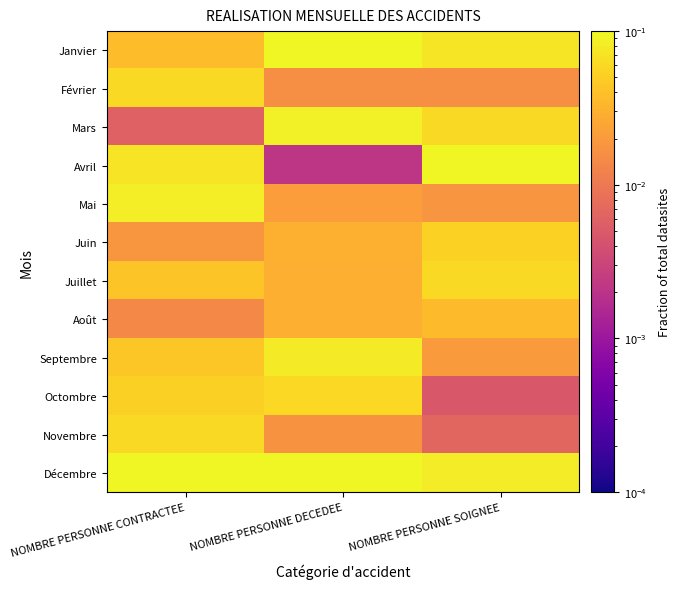

Rank the series by their maximum value, from lowest to highest.

Août, Juin, Octombre, Février, Novembre, Juillet, Septembre, Mai, Mars, Janvier, Décembre, Avril